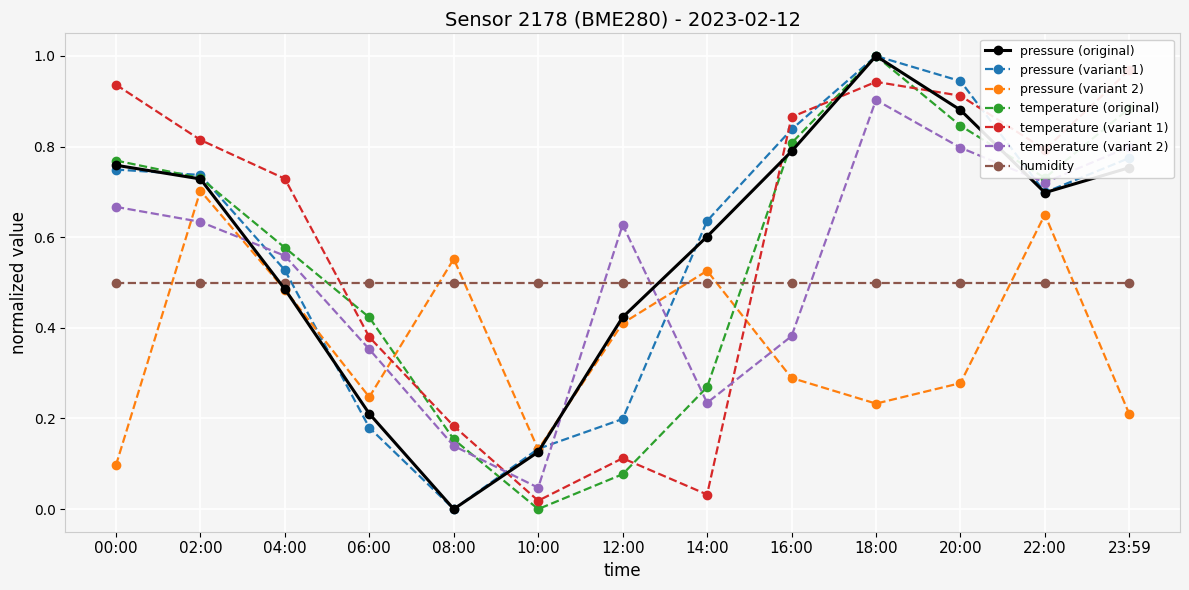

What value does the pressure series have at 02:00?

0.7